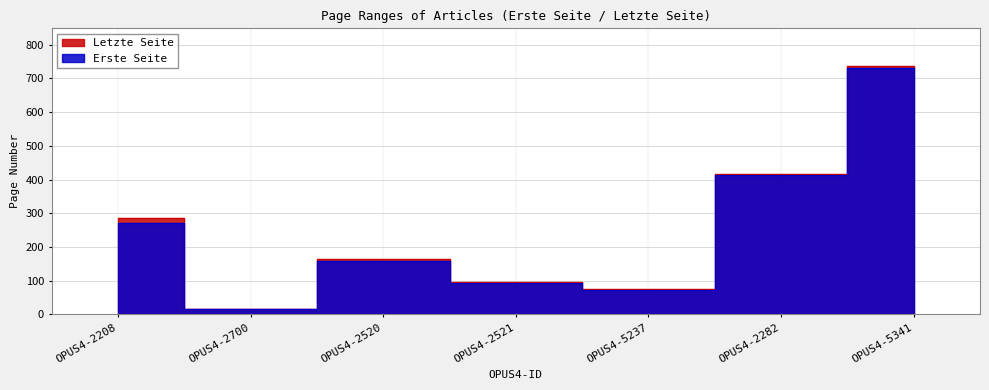

Reading left to right, list all the values displayed in this chart.

Erste Seite: 271	17	157	94	72	413	730
Letzte Seite: 285	17	164	95	76	416	738